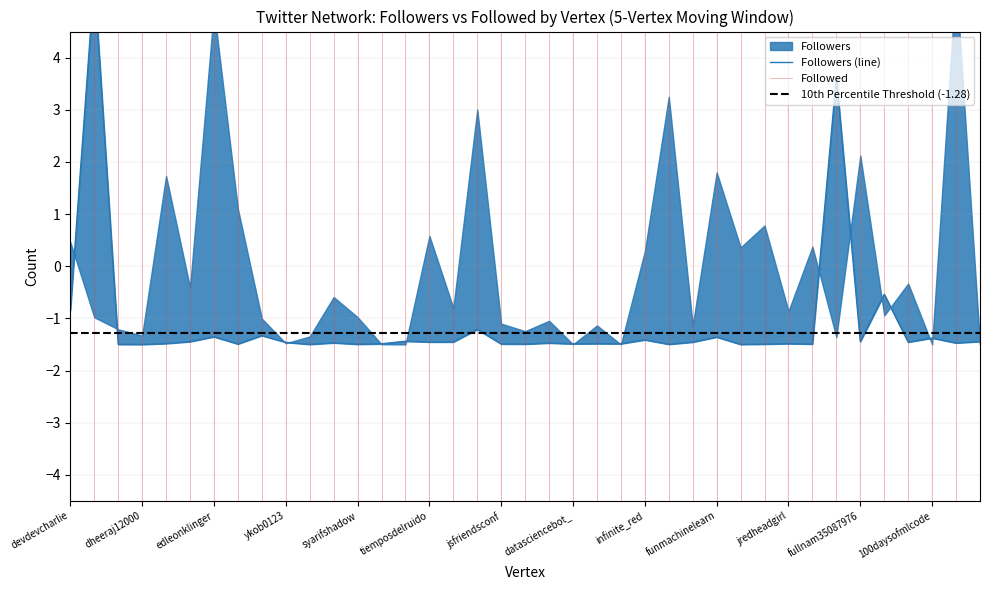

What value does the data have at threejs_org?

-1.3